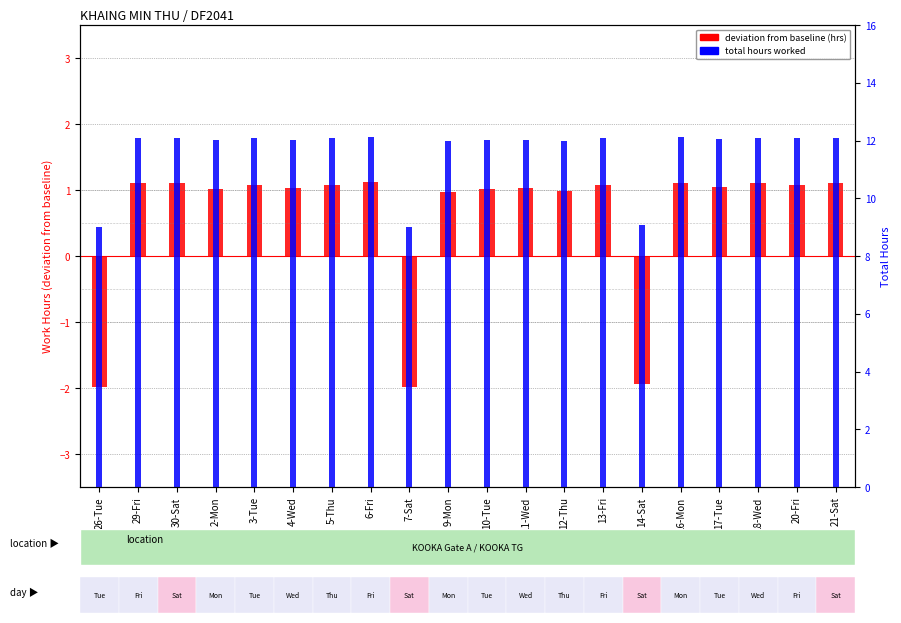

What is the ratio of the value at 3-Tue to the value at 21-Sat?

1.0